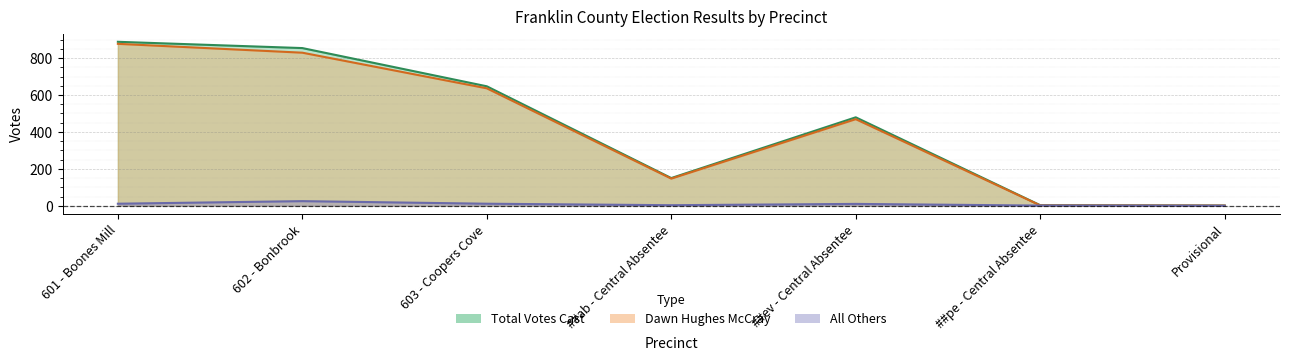

What is the total value across all series at 603 - Coopers Cove?

1294